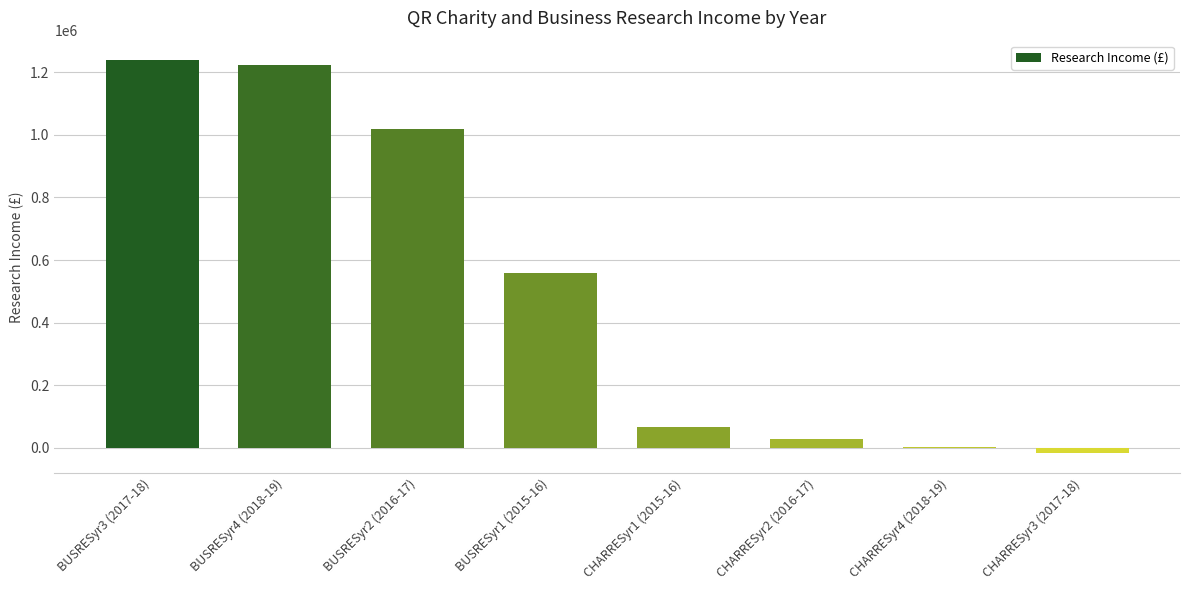

Reading left to right, transcribe all the data shown in this chart.

BUSRESyr3 (2017-18)=1238000	BUSRESyr4 (2018-19)=1222000	BUSRESyr2 (2016-17)=1018000	BUSRESyr1 (2015-16)=560000	CHARRESyr1 (2015-16)=68000	CHARRESyr2 (2016-17)=28000	CHARRESyr4 (2018-19)=3000	CHARRESyr3 (2017-18)=-17000